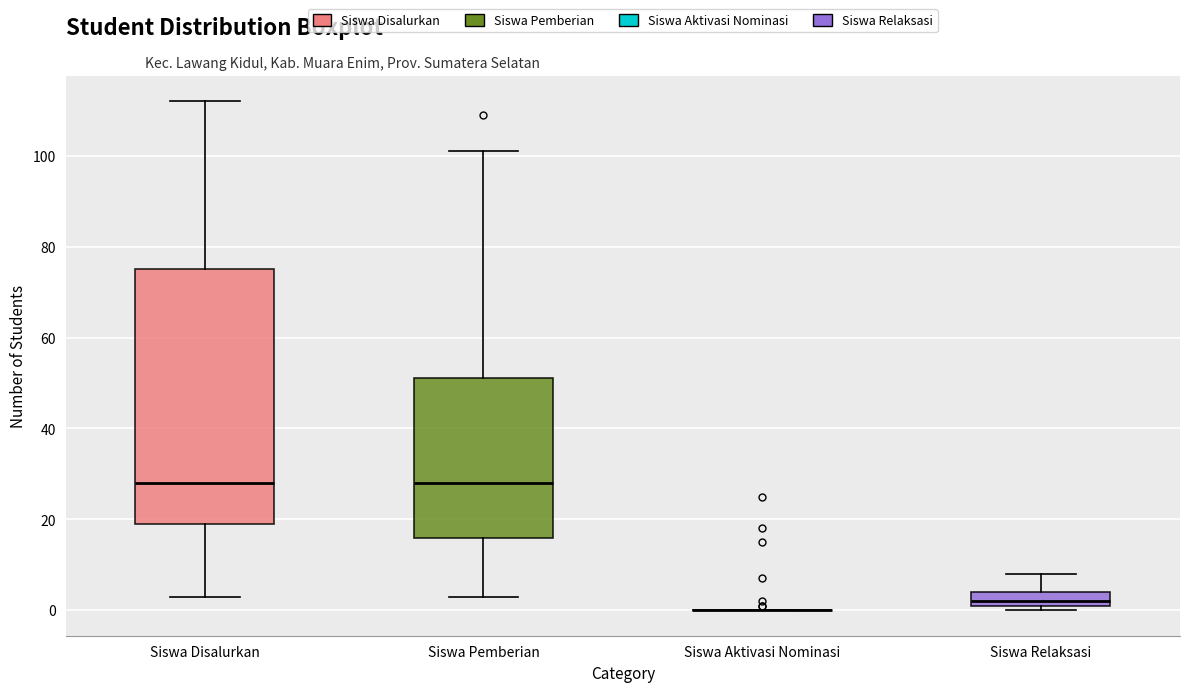

Where is the upper edge of the box for Siswa Pemberian on the y-axis? The values are not printed on the chart, so give them approximately, as read against the axis.

52